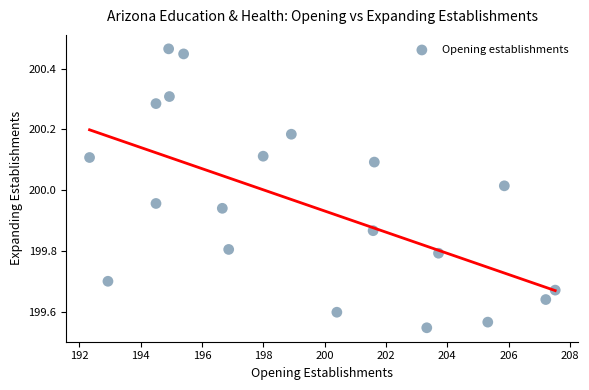

What is the range of Y values (max minus min)?

0.9